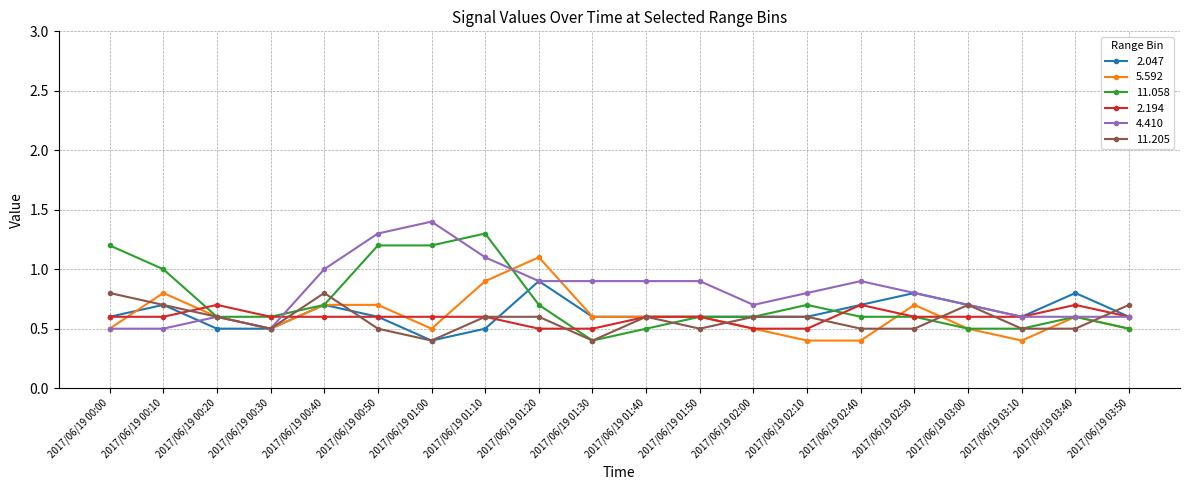

True or false: 2.194 has more than 0 interior local peaks.

True